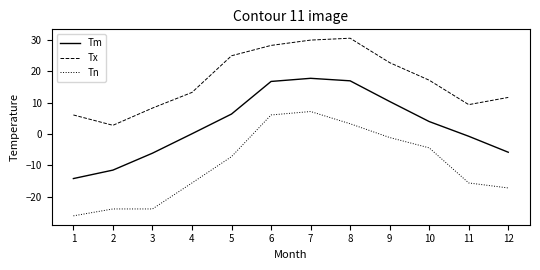

How many lines are shown in the chart?

3